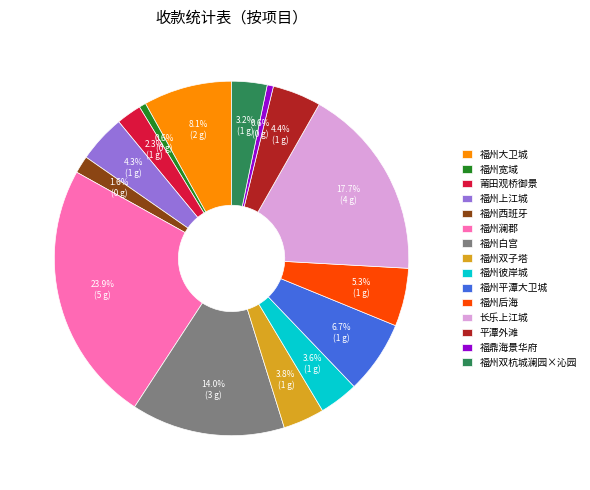

Is the sum of 福州西班牙 and 福州彼岸城 greater than half?

No